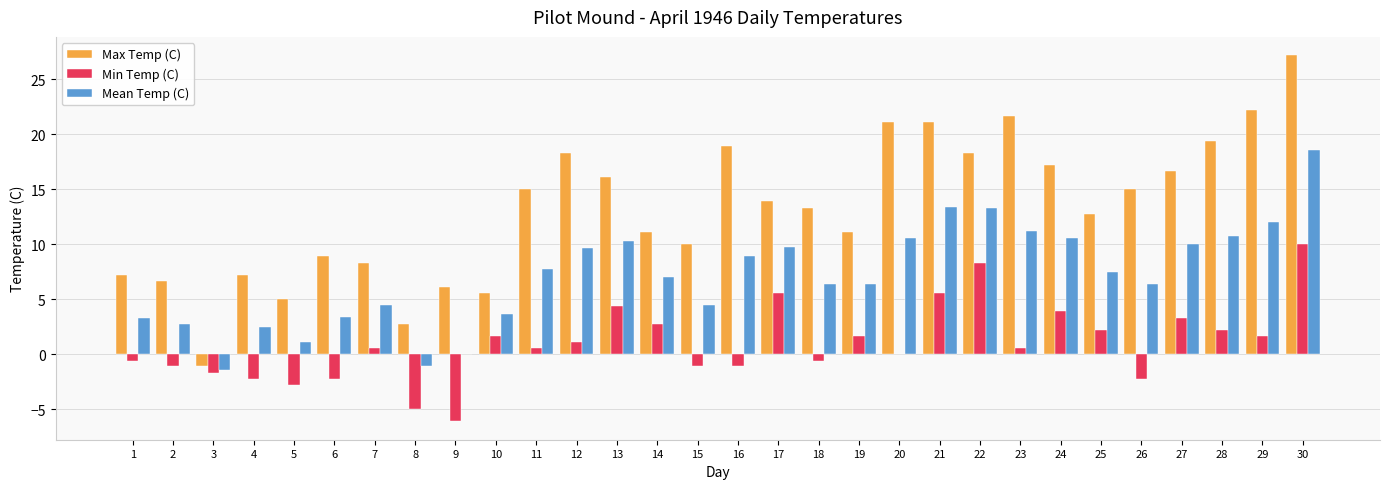

Between 4 and 18, which series saw the biggest shift?

Max Temp (C)